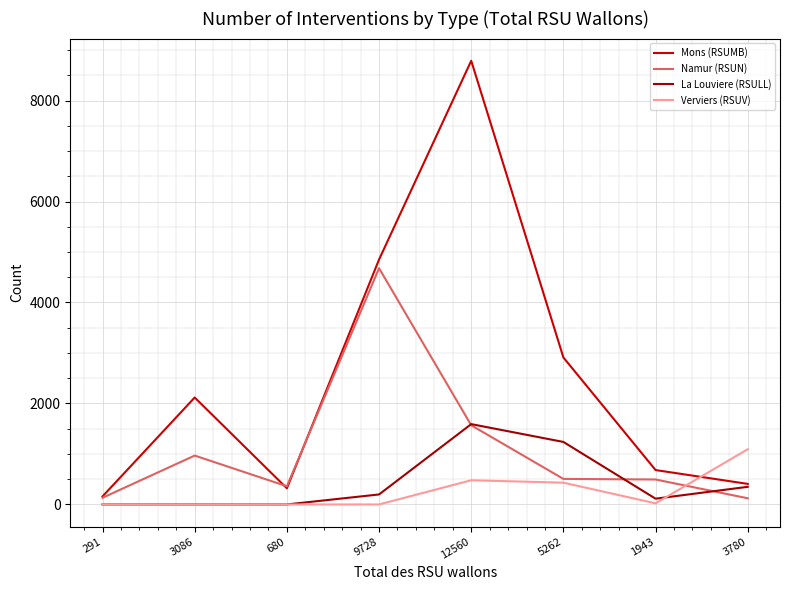

The value of La Louviere (RSULL) at 680 is 0. True or false?

True